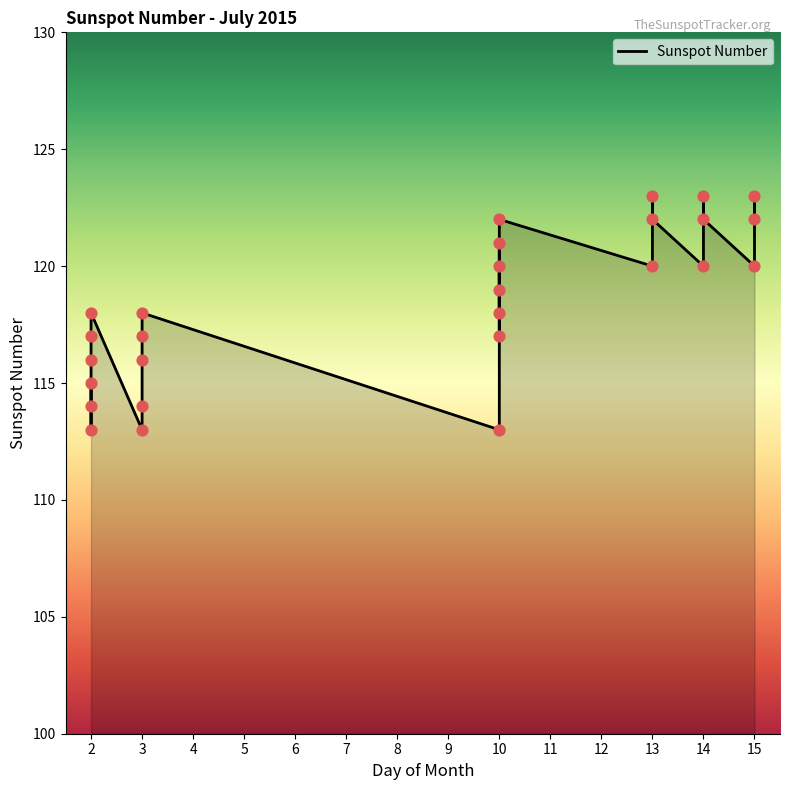

What is the change in value from 2 to 13?

+7